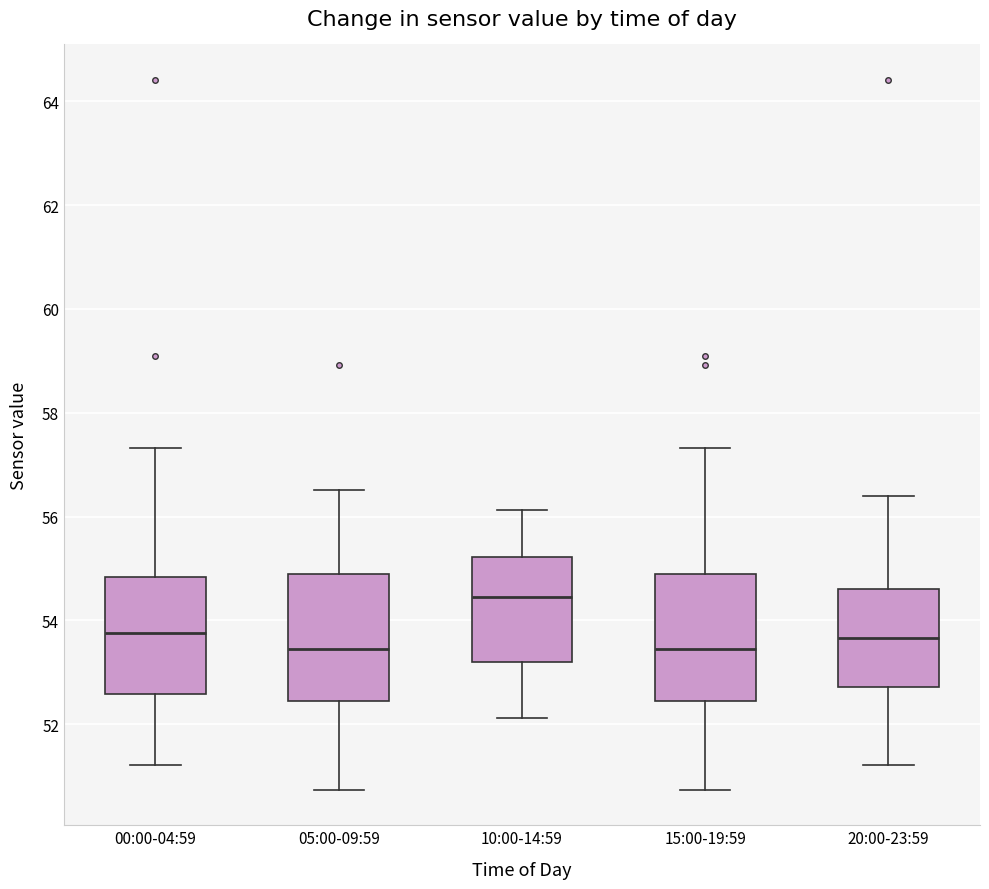

Reading left to right, read every box against the y-axis: the position of its median line, the range the box covers, and the ends of its whiskers. The values are not printed on the chart, so give them approximately, as read against the axis.

00:00-04:59: median 53.8, box 52.6 to 54.8, whiskers 51.2 to 57.4
05:00-09:59: median 53.4, box 52.4 to 54.8, whiskers 50.8 to 56.6
10:00-14:59: median 54.4, box 53.2 to 55.2, whiskers 52.2 to 56.2
15:00-19:59: median 53.4, box 52.4 to 54.8, whiskers 50.8 to 57.4
20:00-23:59: median 53.6, box 52.8 to 54.6, whiskers 51.2 to 56.4